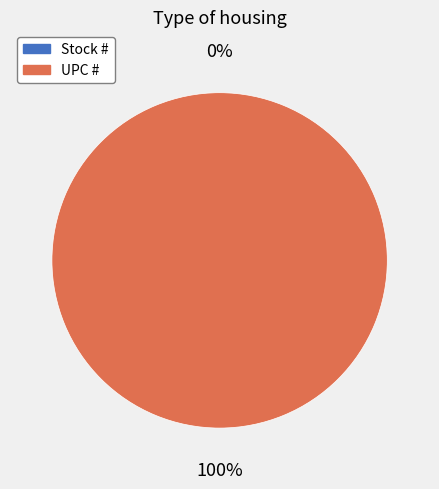

How many segments does this pie chart have?

2